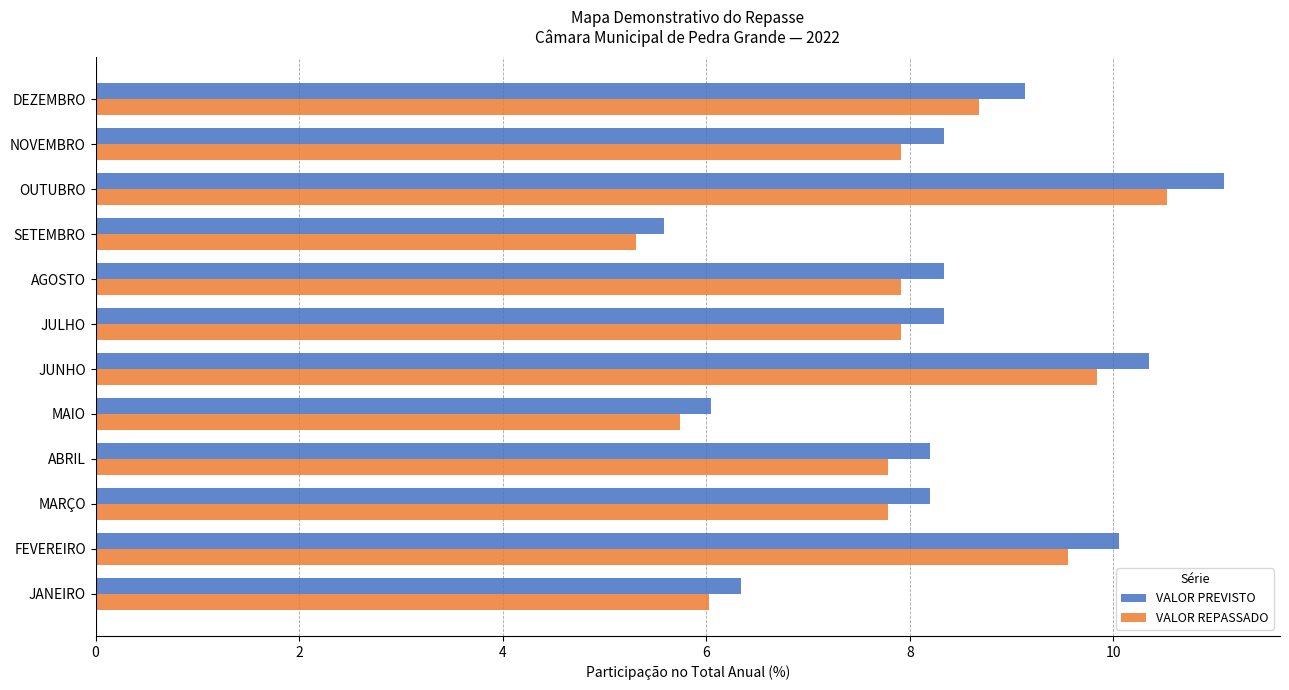

Which category has the highest value across all series?

OUTUBRO